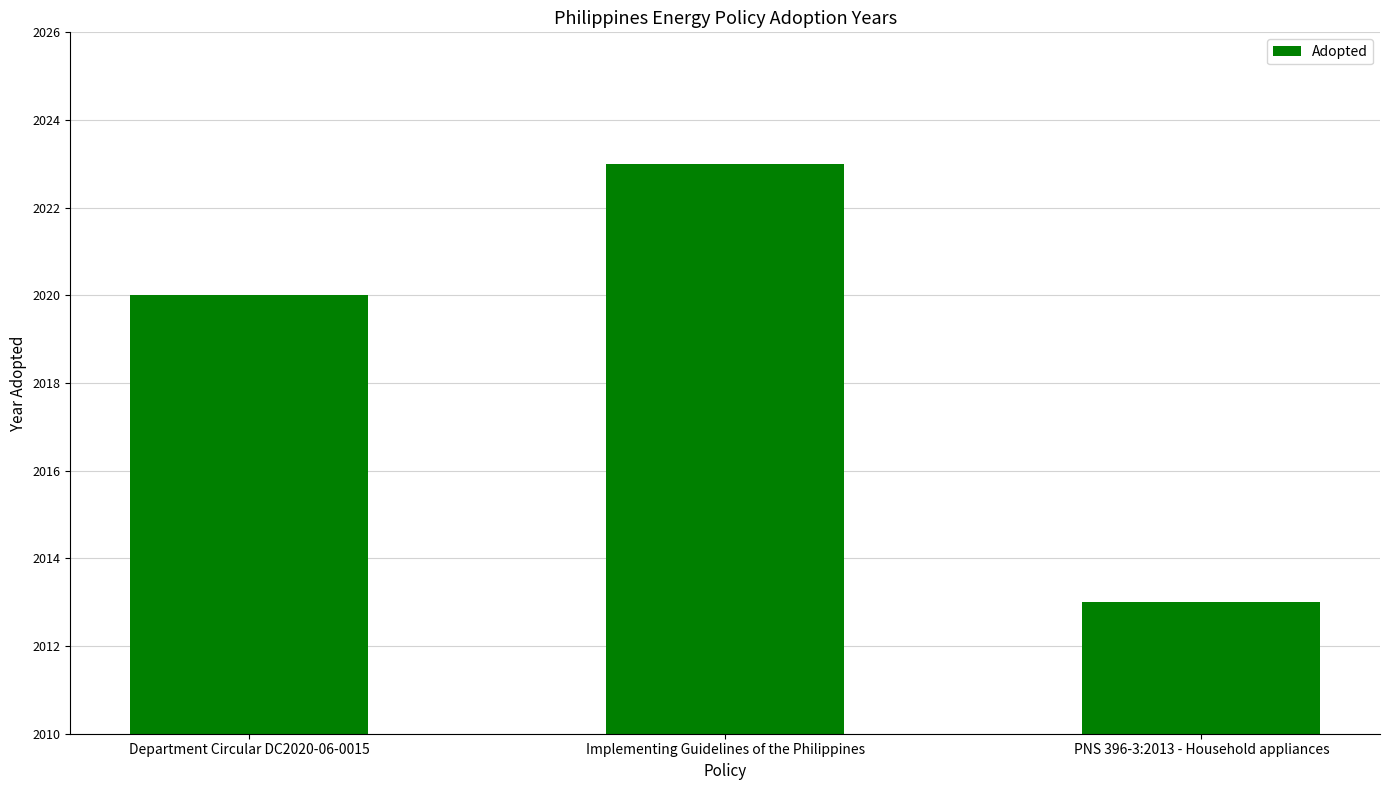

How many distinct data groups are displayed?

1